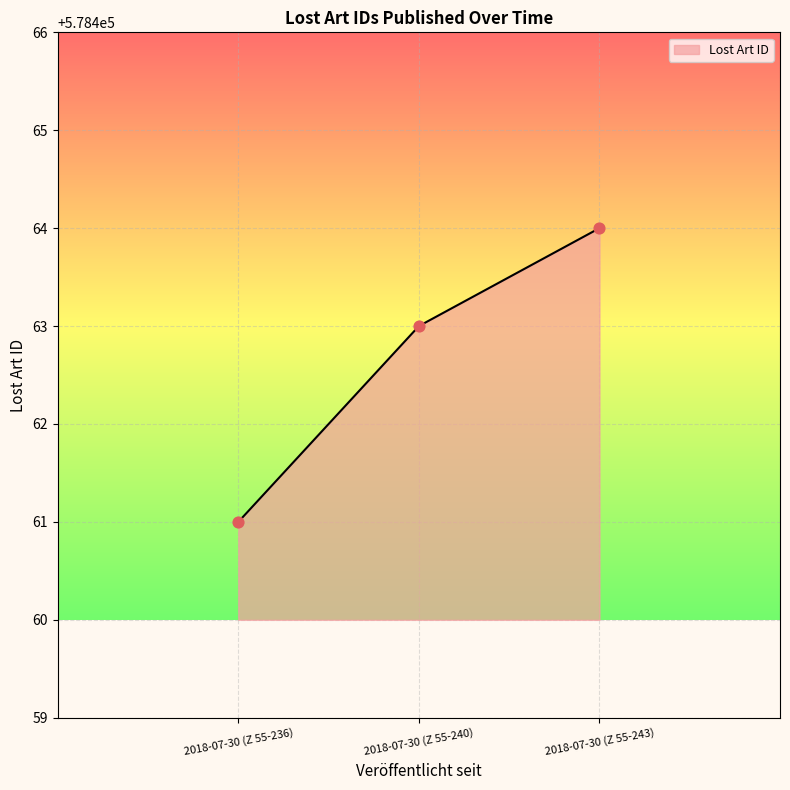

What is the ratio of the value at 2018-07-30 (Z 55-240) to the value at 2018-07-30 (Z 55-236)?

1.0